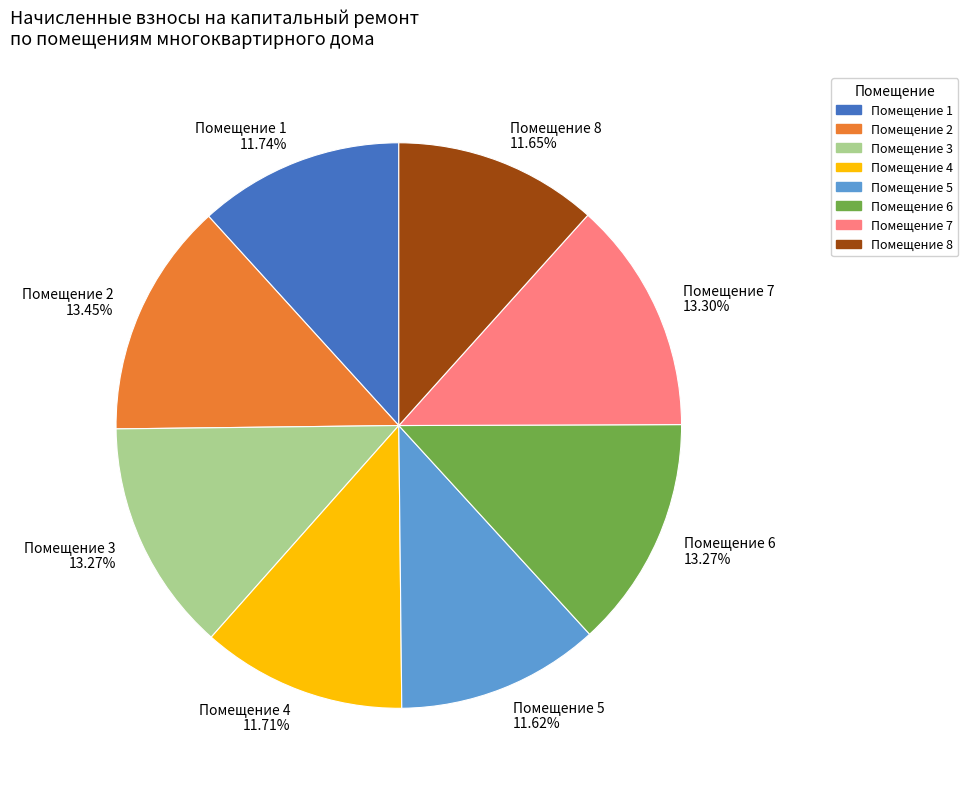

Approximately how many times larger is the value at Помещение 3 compared to Помещение 8?

1.1